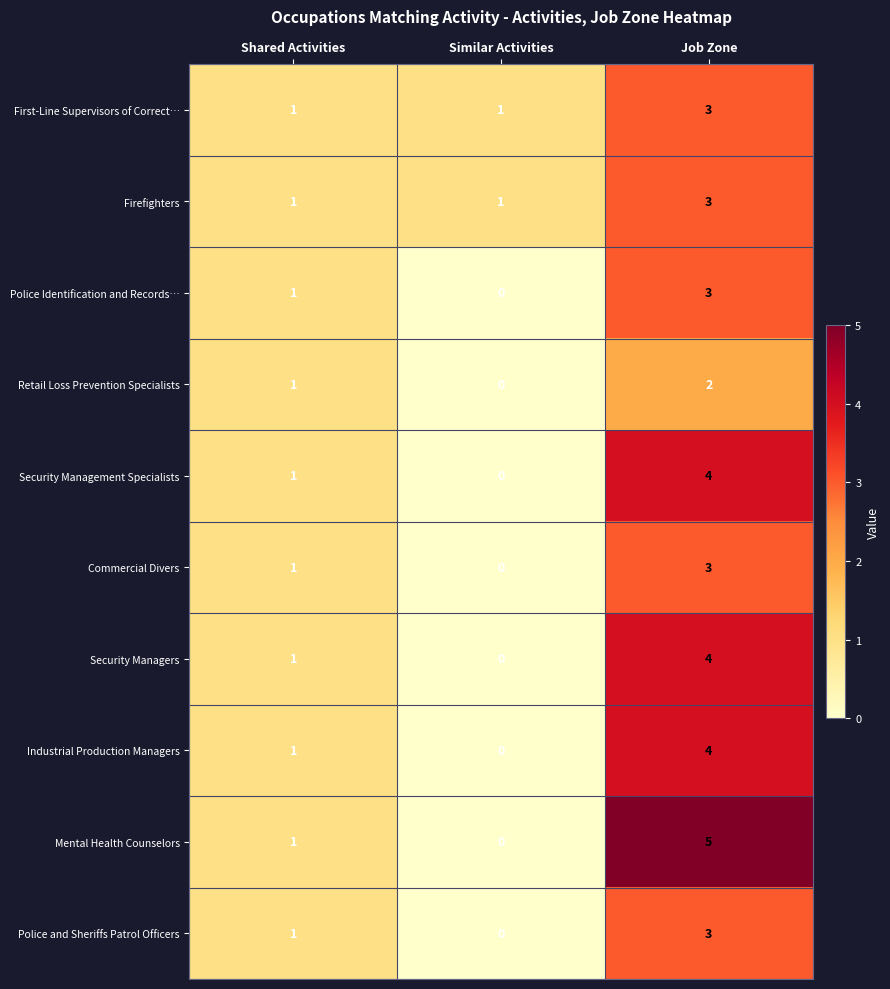

How many values in the Commercial Divers series are below 1?

1